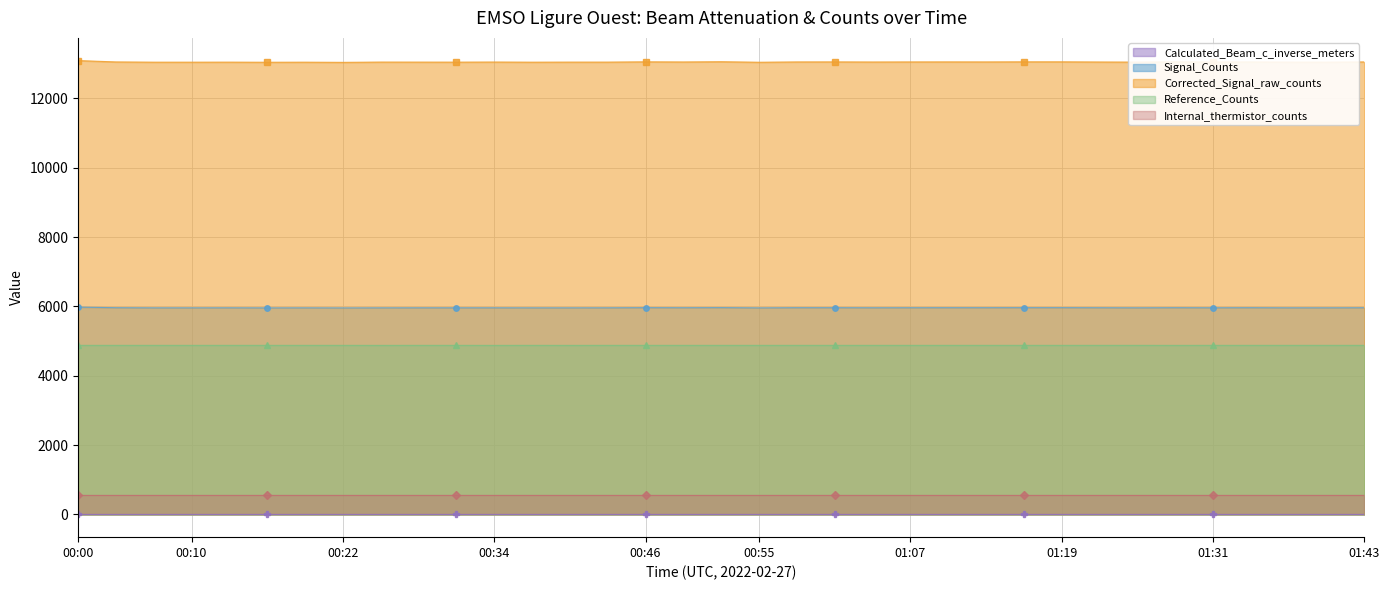

True or false: Signal_Counts and Corrected_Signal_raw_counts cross at least once.

False